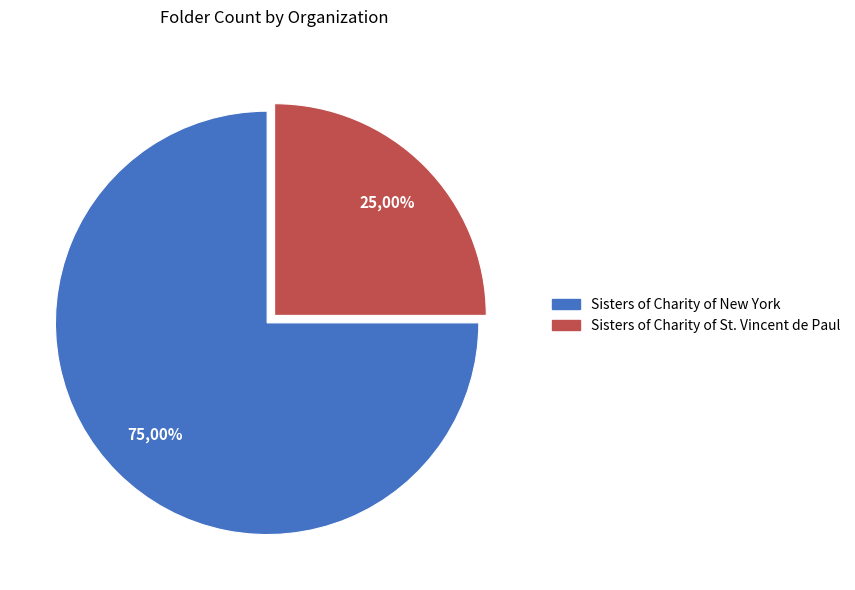

Which has a higher value, Sisters of Charity of St. Vincent de Paul or Sisters of Charity of New York?

Sisters of Charity of New York